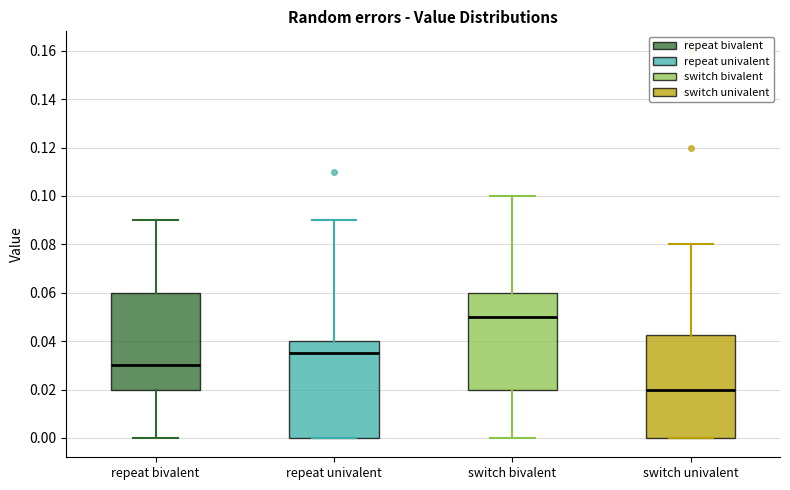

Where is the upper edge of the box for switch univalent on the y-axis? The values are not printed on the chart, so give them approximately, as read against the axis.

0.042